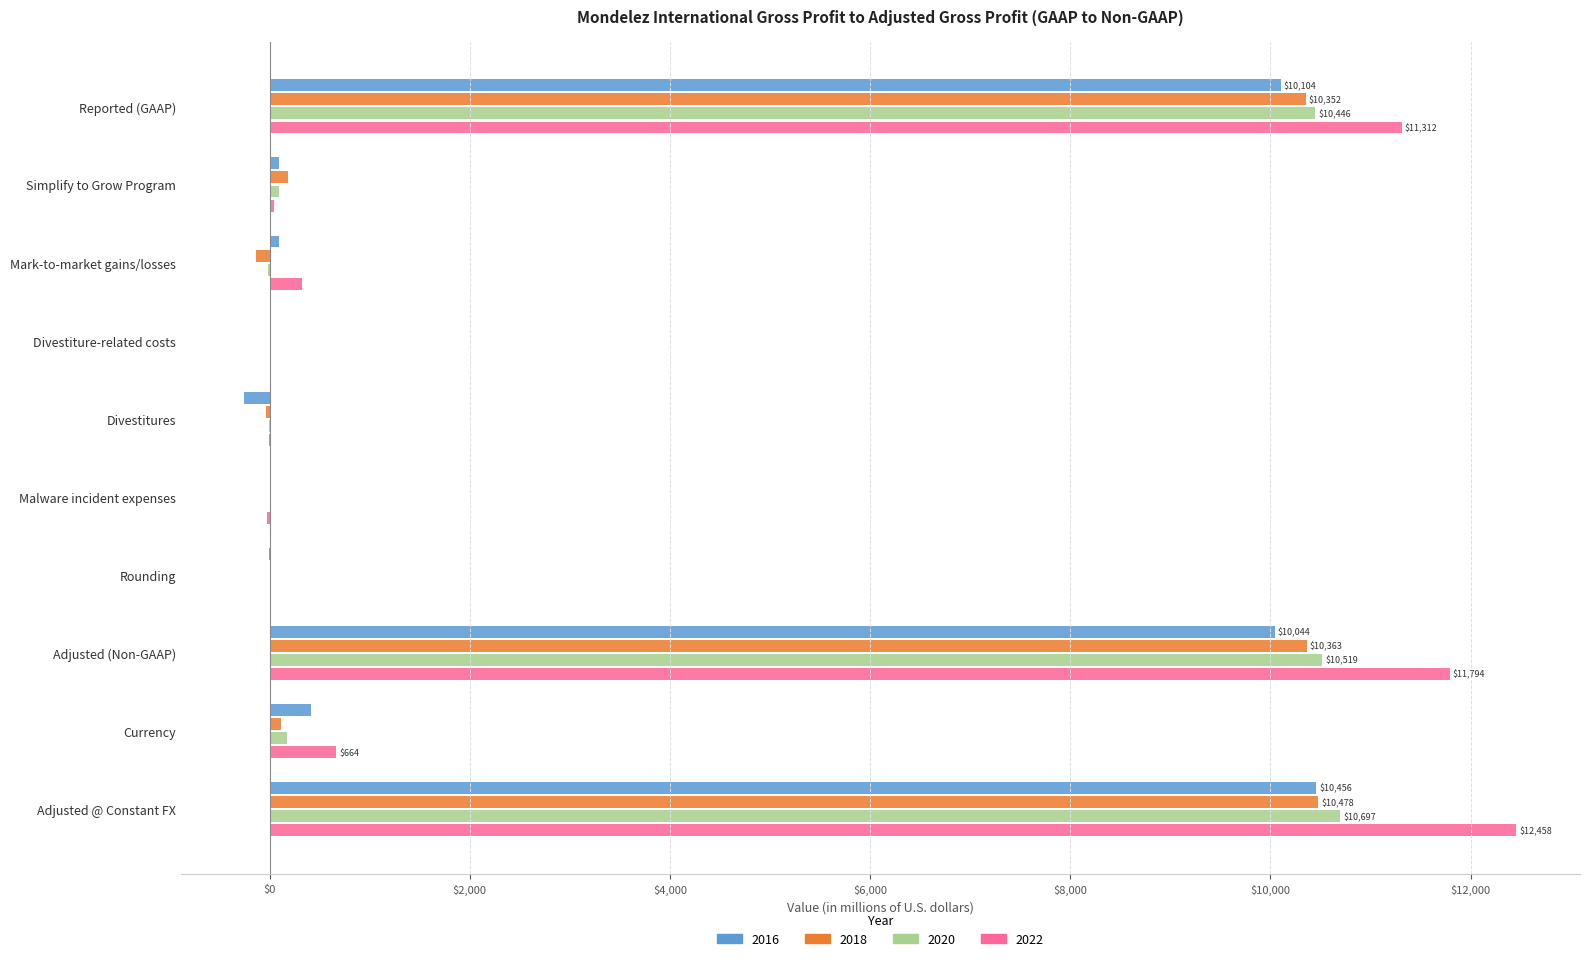

What is the total value across all series at Malware incident expenses?

-25